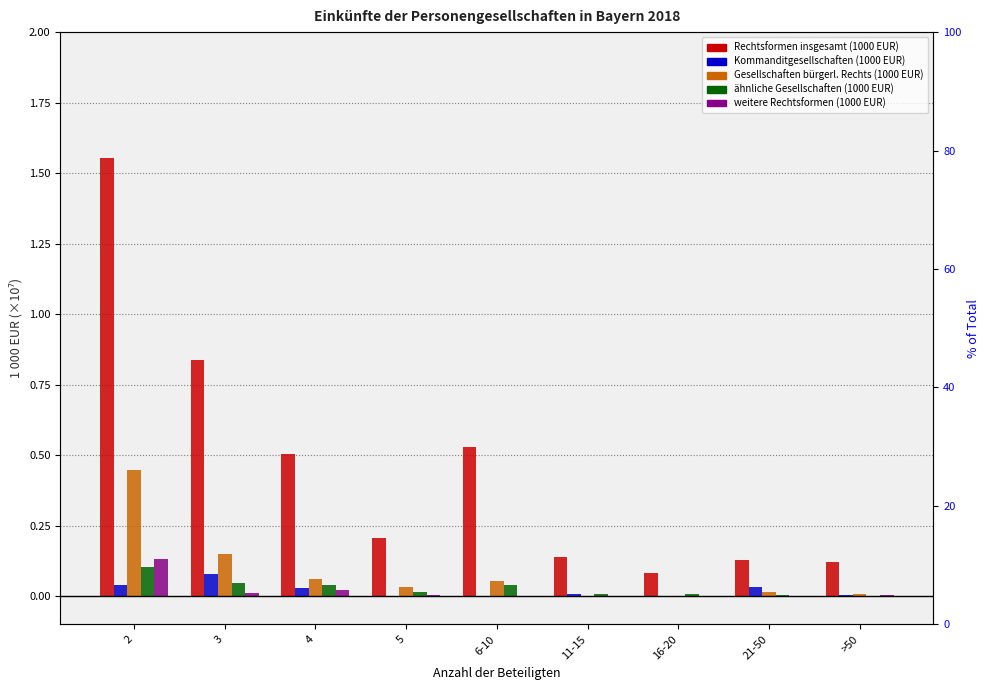

At which label is Gesellschaften bürgerl. Rechts (1000 EUR) closest to 0?

11-15